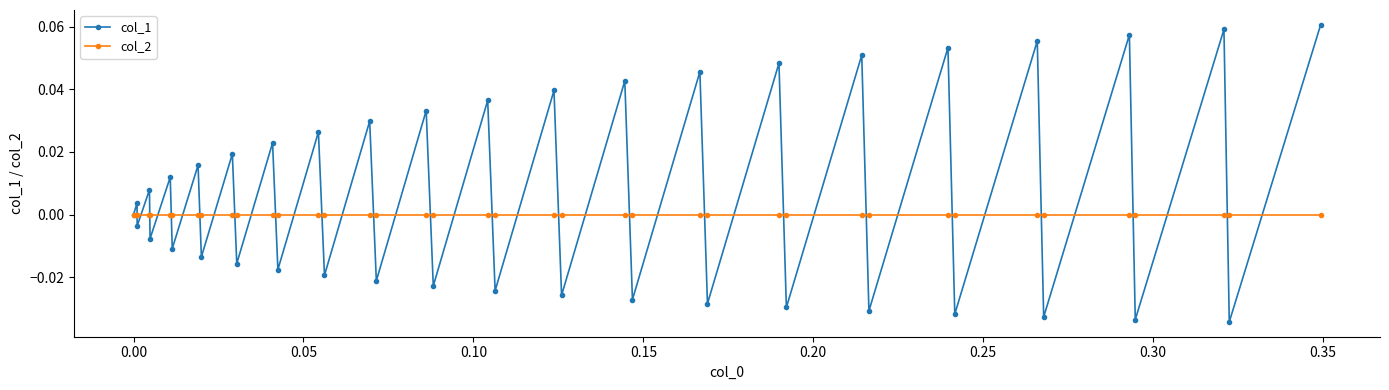

Which series has the largest total across all categories?

col_1